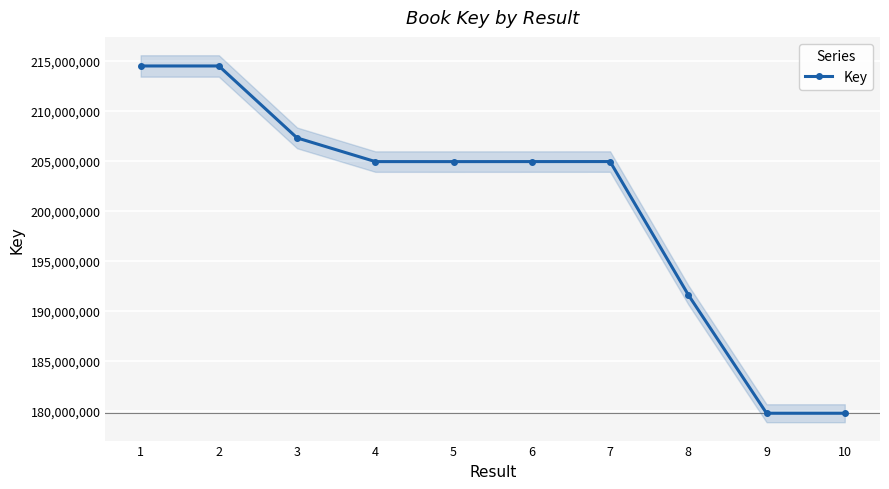

Does the chart display data point markers on the line(s)?

Yes